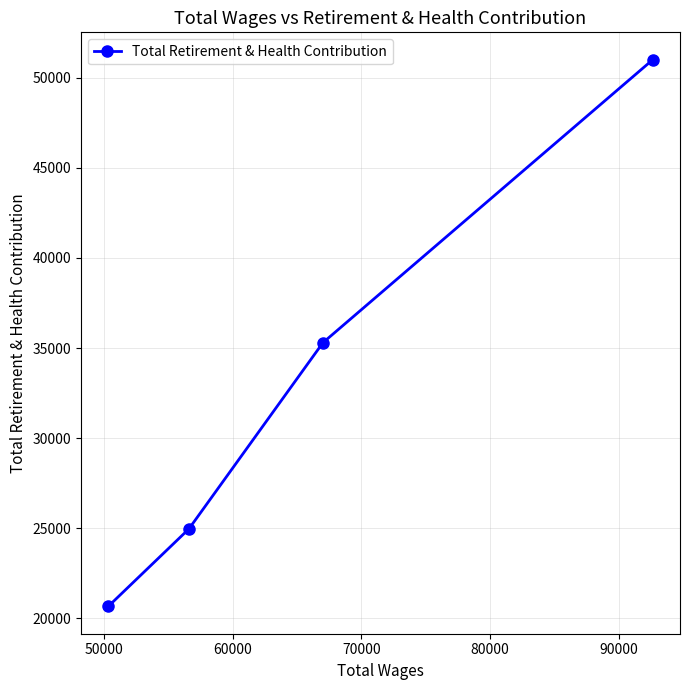

What is the difference between the maximum and minimum values?

30342